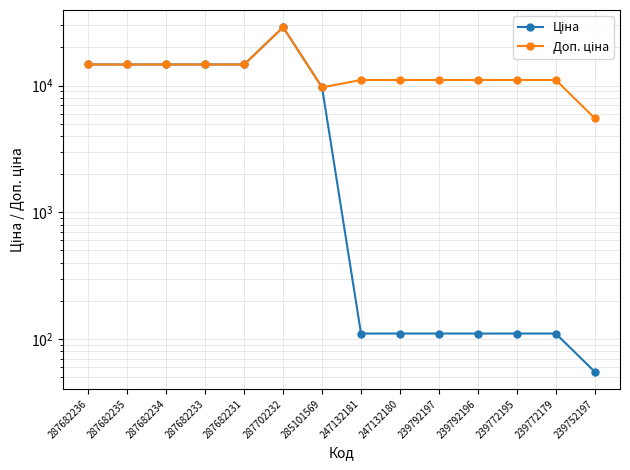

What is the greatest value displayed?

28821.8